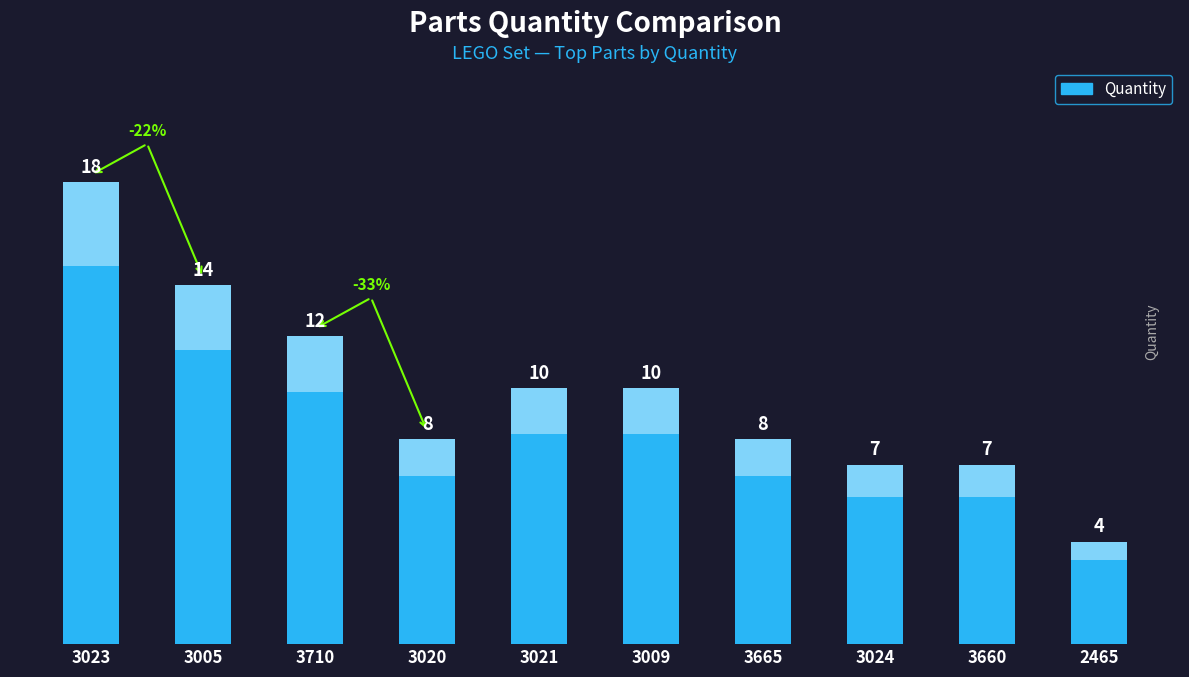

What is the sum of the values at 3020 and 3005?

22